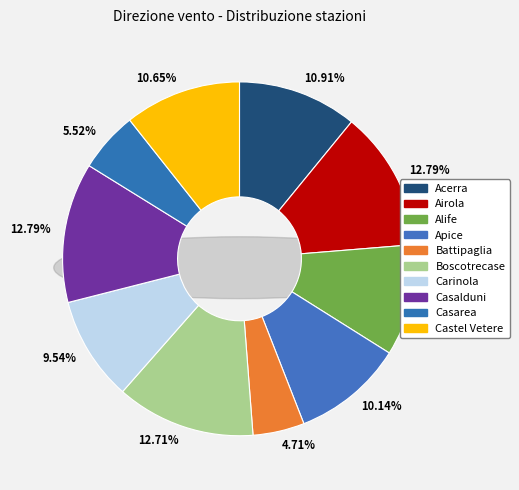

To the nearest percent, what is the combined percentage of Casalduni and Battipaglia?

18%